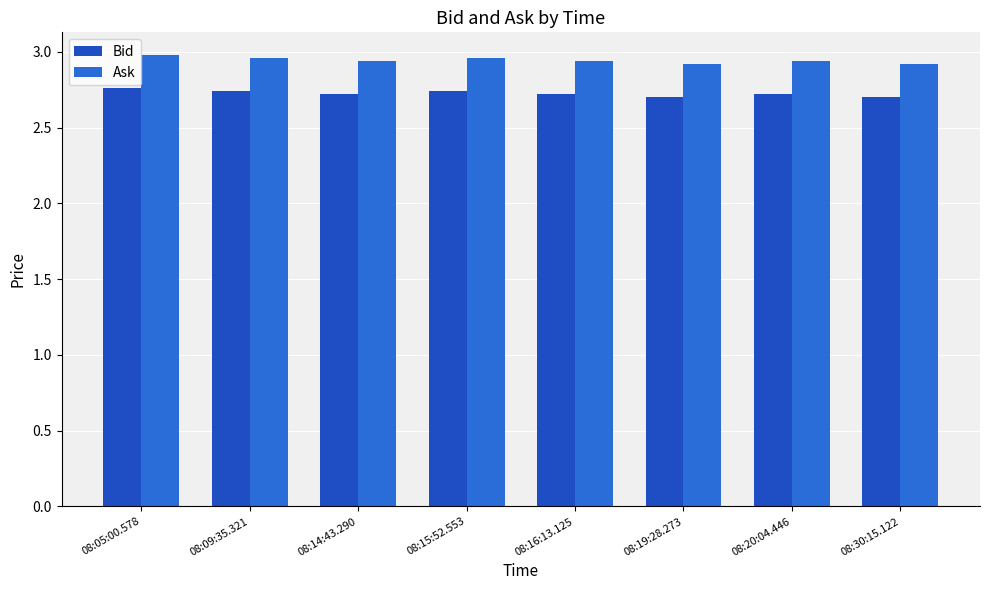

What is the label of the 3rd bar from the left?

08:14:43.290